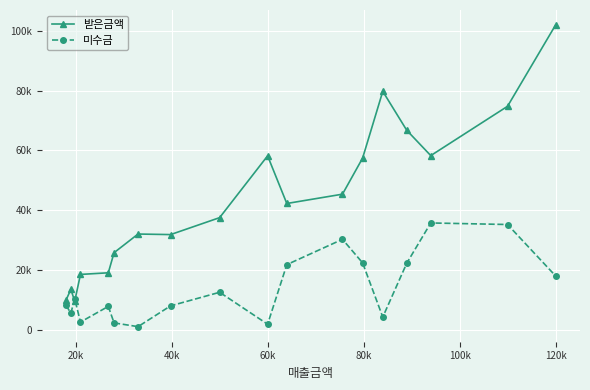

What are all the series names shown in the legend?

받은금액, 미수금